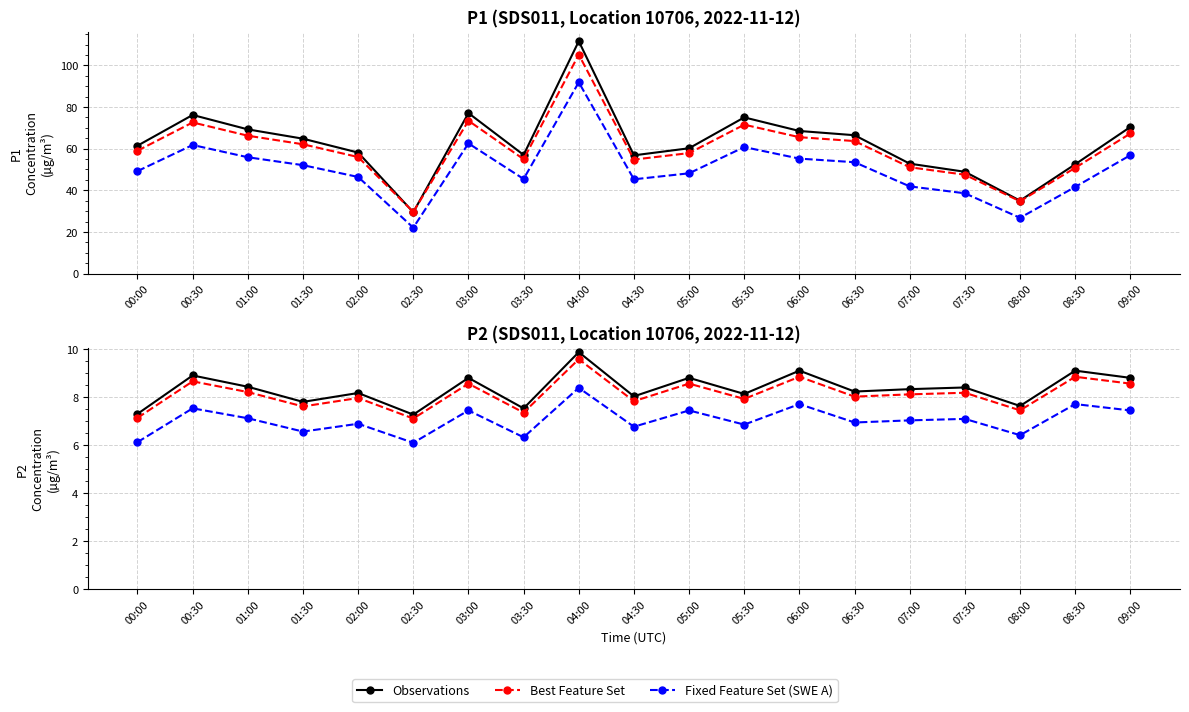

True or false: Best Feature Set and Observations cross at least once.

False